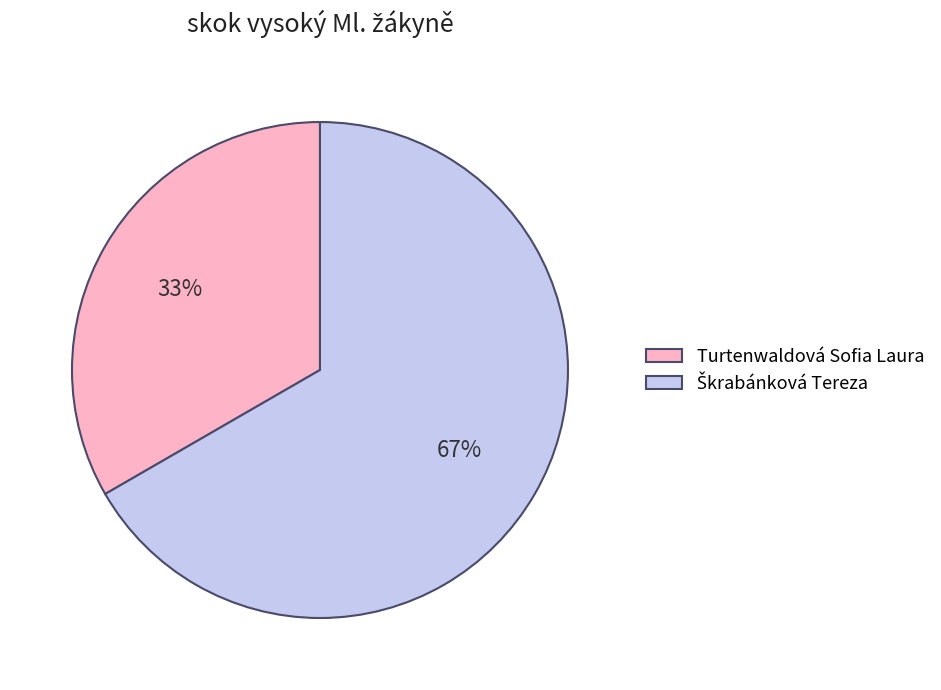

What is the smallest slice in the pie chart?

Turtenwaldová Sofia Laura